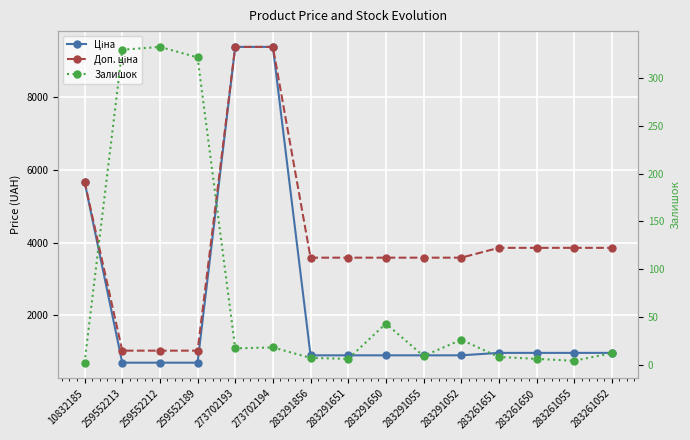

True or false: Доп. ціна and Залишок intersect in this chart.

False